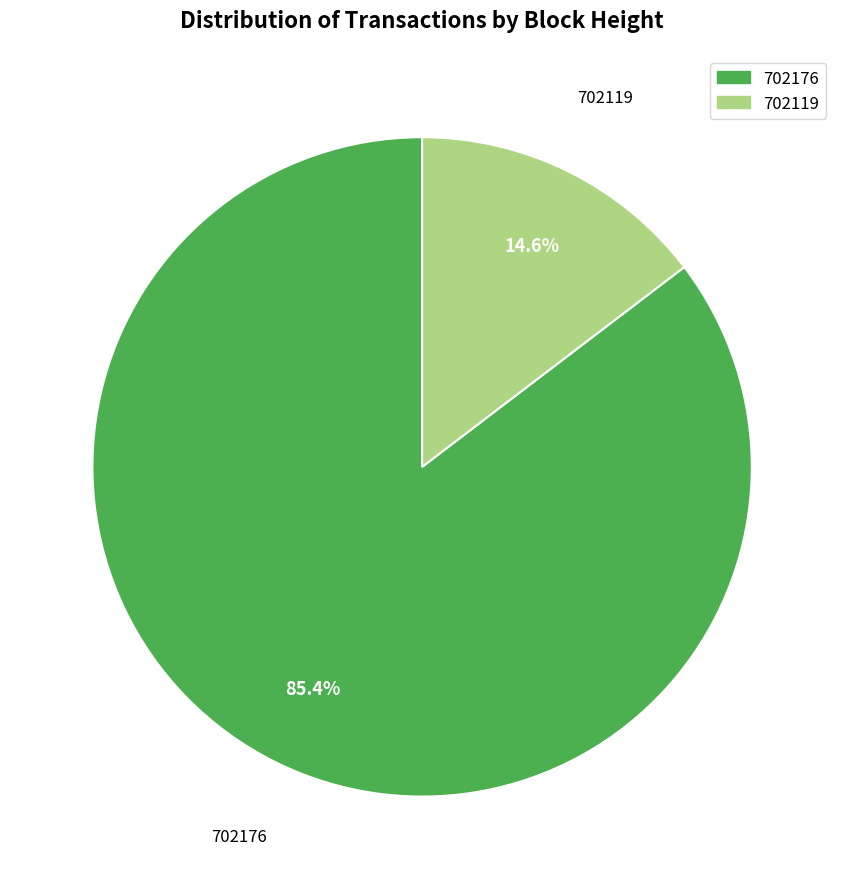

To the nearest percent, what is the difference between the 702119 and 702176 slice percentages?

71%